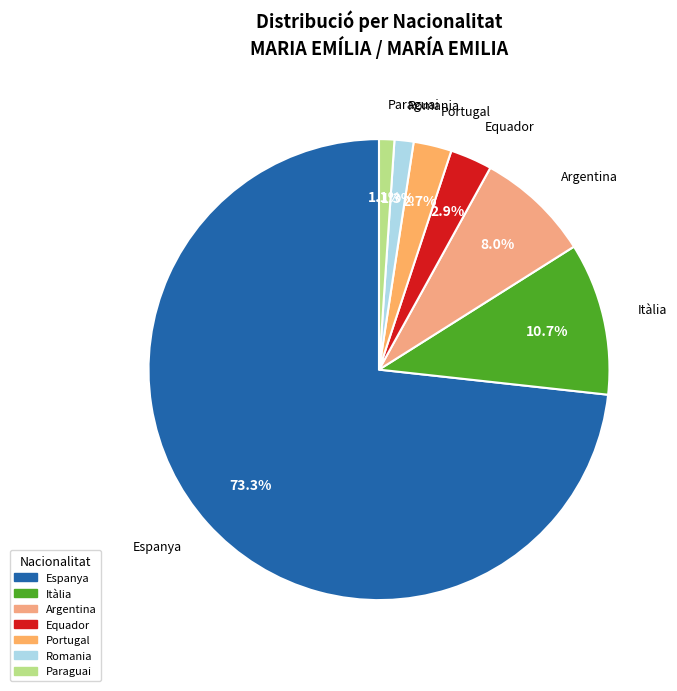

Is it true that Argentina is 8% of the pie?

True